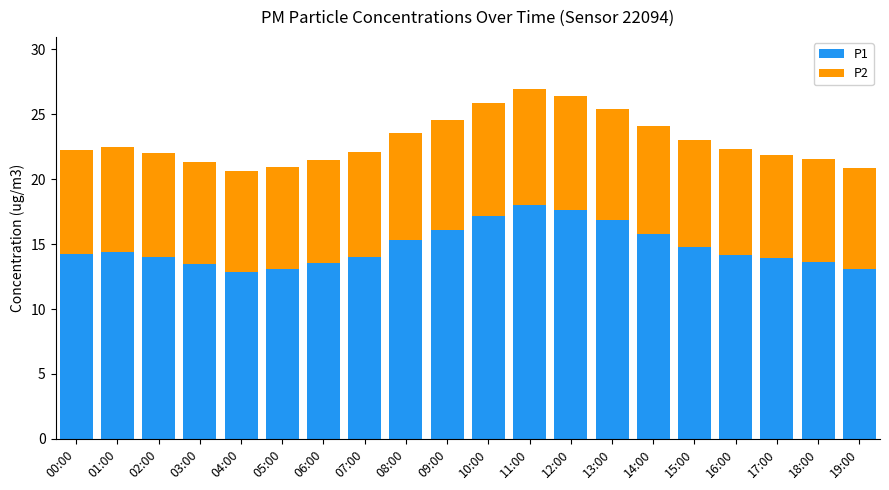

True or false: P1 has a value of 4.0 at 03:00.

False